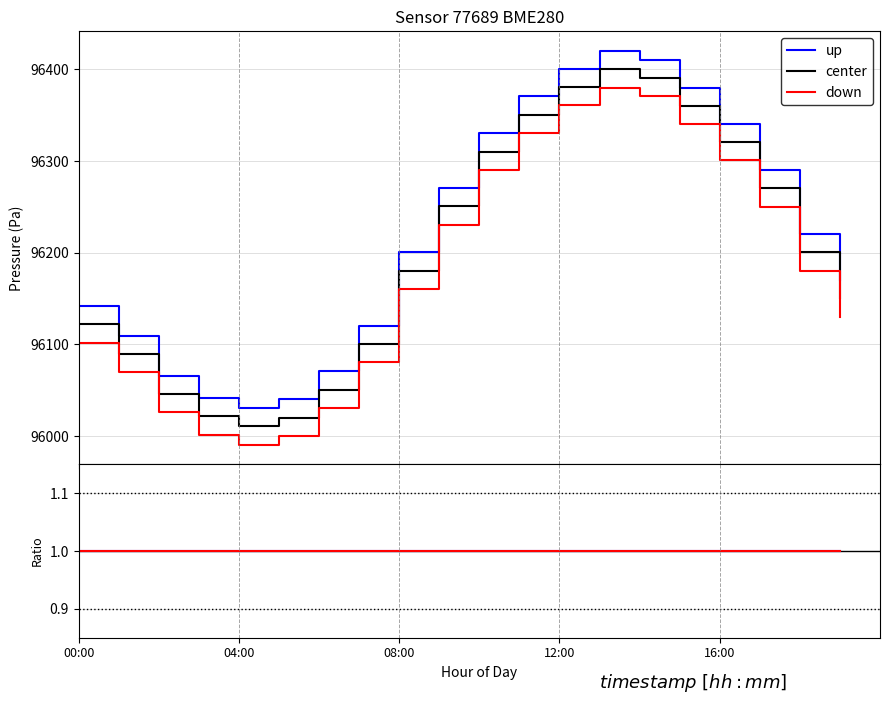

True or false: temperature and pressure intersect in this chart.

False